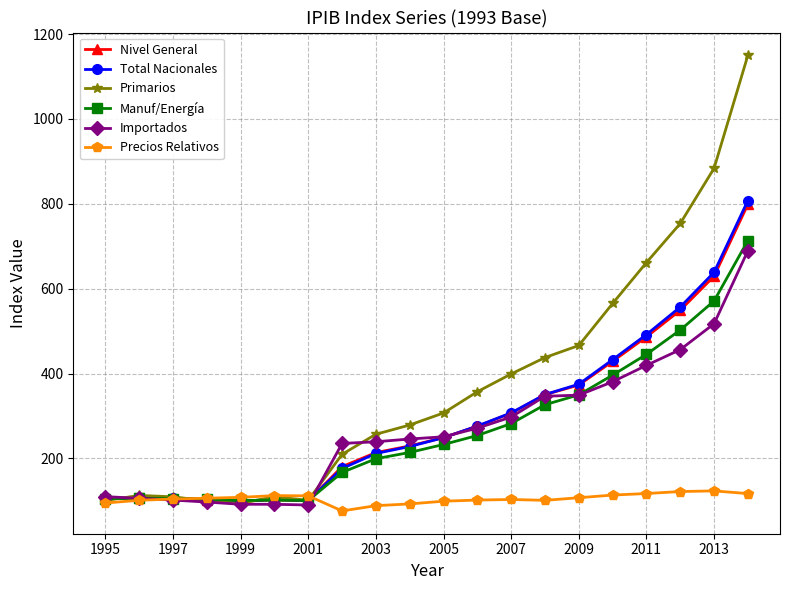

Which series ends up on top after the final intersection of Nivel General and Total Nacionales?

Total Nacionales